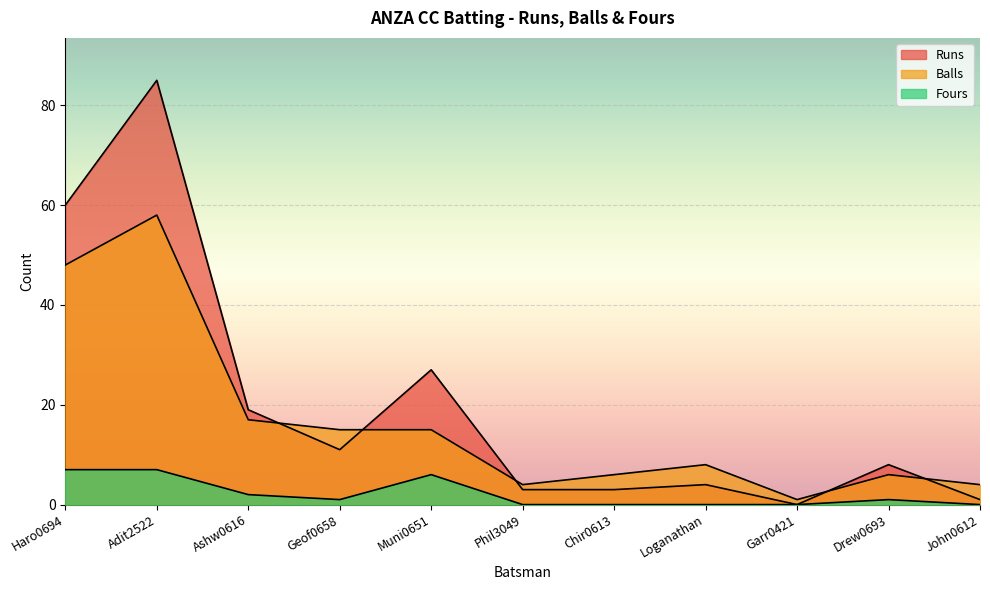

Which series has the widest spread of values?

Runs